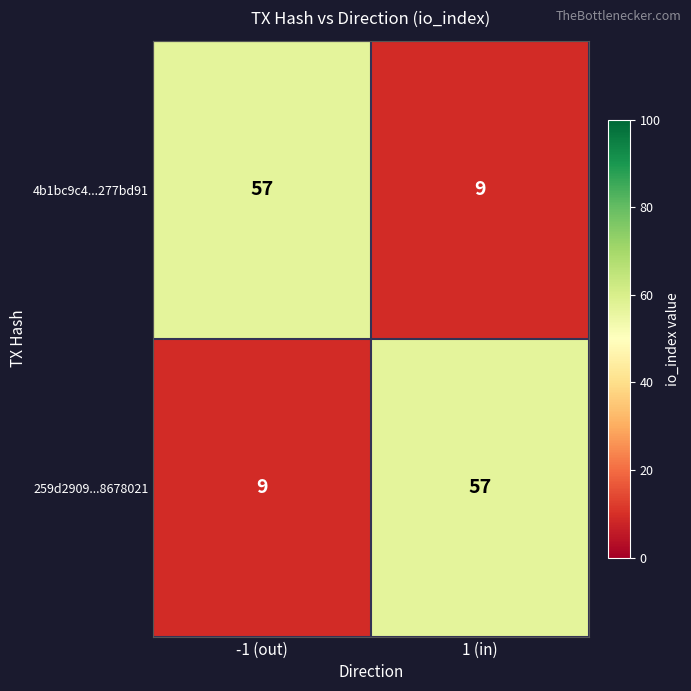

The value of 4b1bc9c4...277bd91 at 1 (in) is 3. True or false?

False